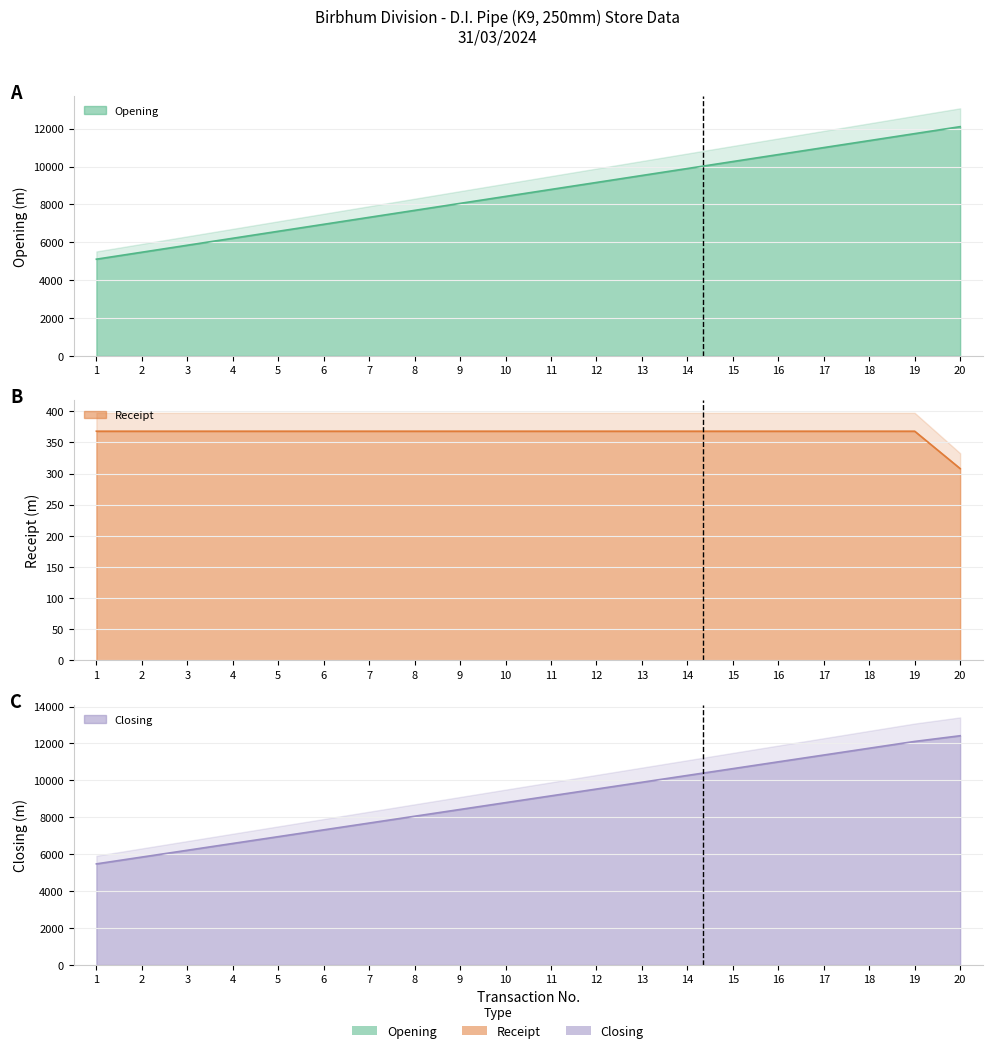

Which series has the largest total across all categories?

Closing